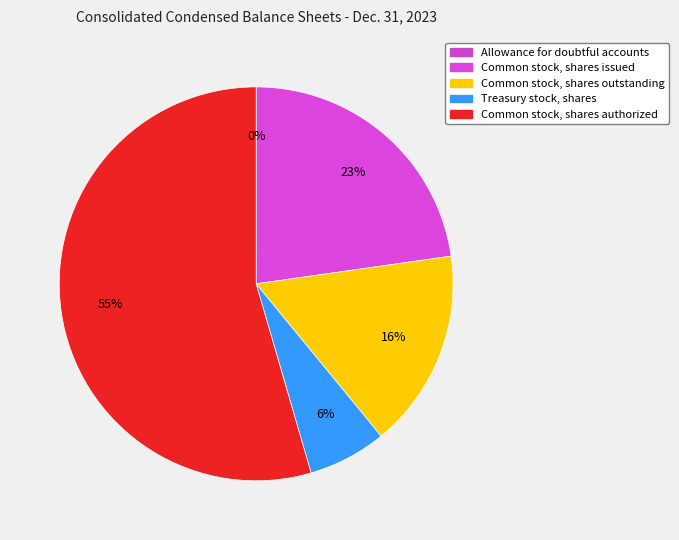

What is the ratio of the value at Common stock, shares outstanding to the value at Common stock, shares issued?

0.7